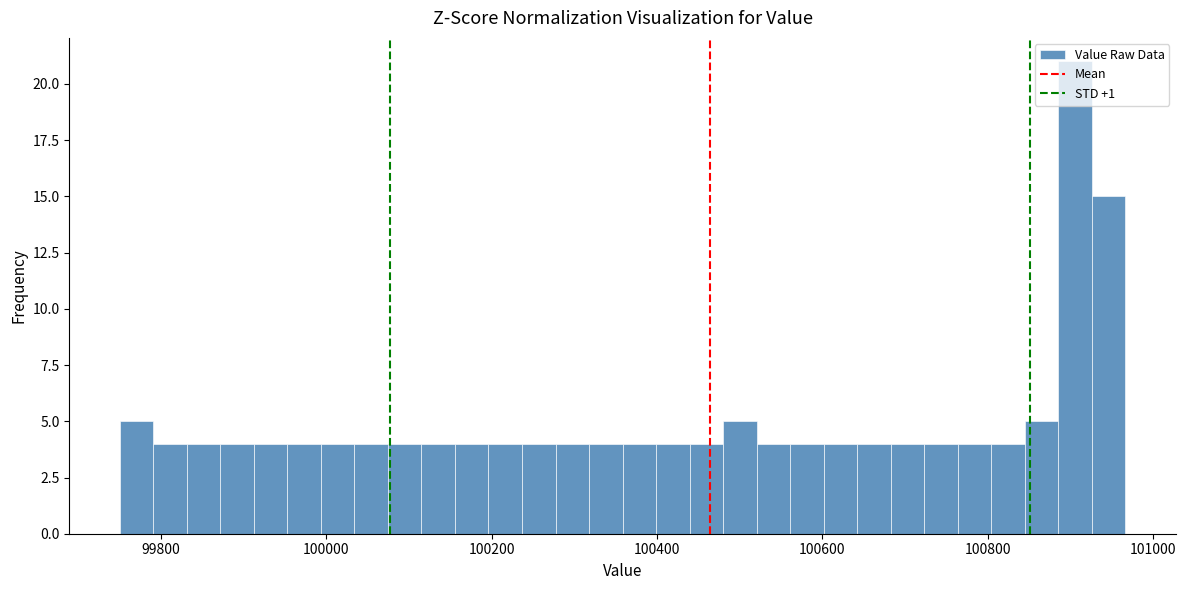

Read against the x-axis, roughly where is the centre of the tallest bar?

100900